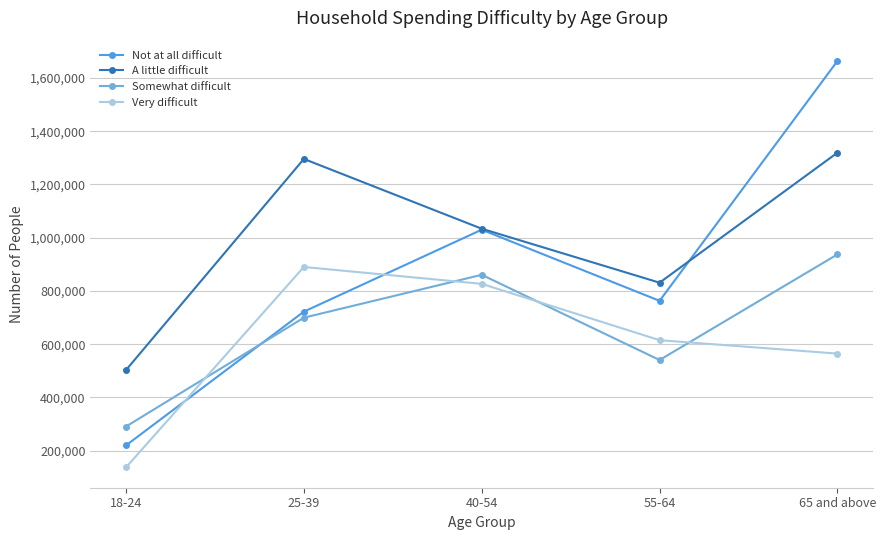

How many data points does each series have?

5